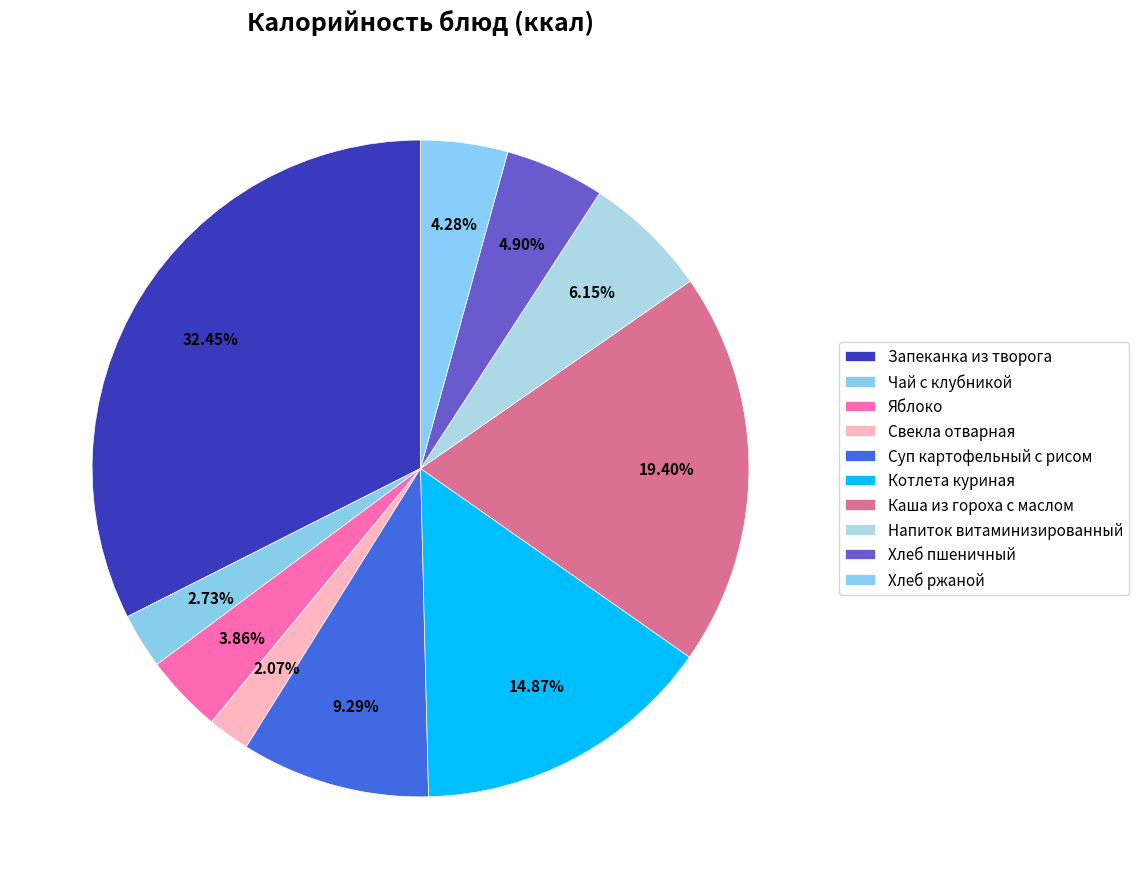

Count the number of slices in the pie.

10